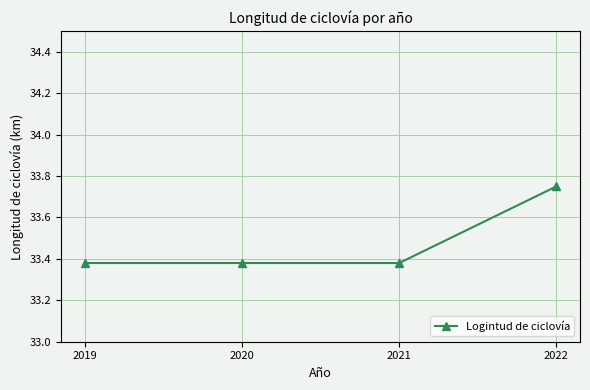

What is the sum of all values?

133.9